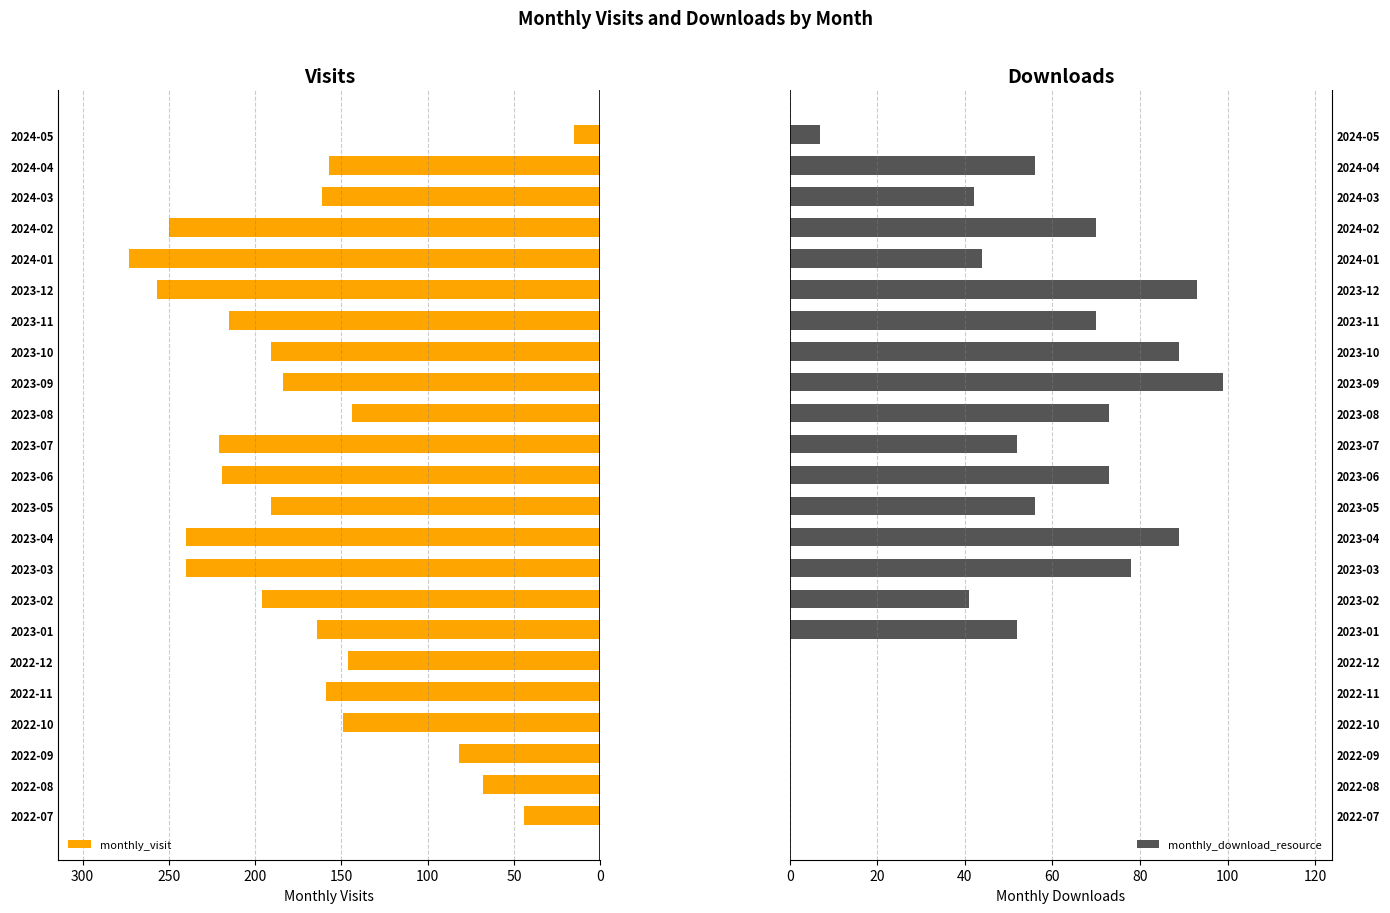

What is the approximate value of monthly_visit at 2022-10, to the nearest 5?

150